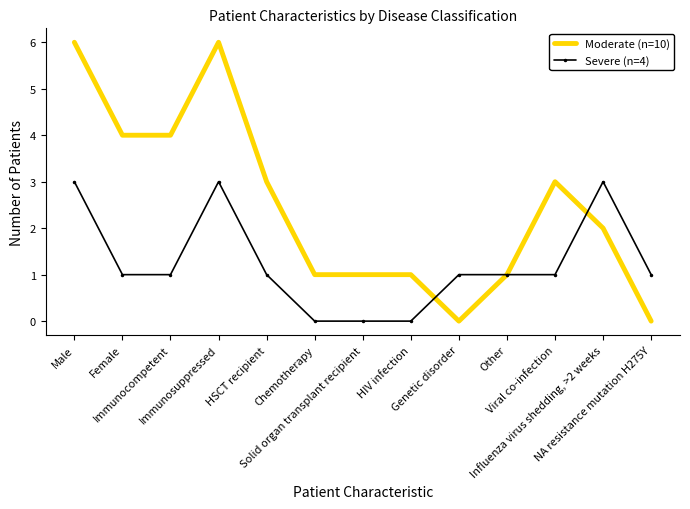

Reading left to right, list all the values displayed in this chart.

Moderate (n=10): Male=6	Female=4	Immunocompetent=4	Immunosuppressed=6	HSCT recipient=3	Chemotherapy=1	Solid organ transplant recipient=1	HIV infection=1	Genetic disorder=0	Other=1	Viral co-infection=3	Influenza virus shedding, >2 weeks=2	NA resistance mutation H275Y=0
Severe (n=4): Male=3	Female=1	Immunocompetent=1	Immunosuppressed=3	HSCT recipient=1	Chemotherapy=0	Solid organ transplant recipient=0	HIV infection=0	Genetic disorder=1	Other=1	Viral co-infection=1	Influenza virus shedding, >2 weeks=3	NA resistance mutation H275Y=1